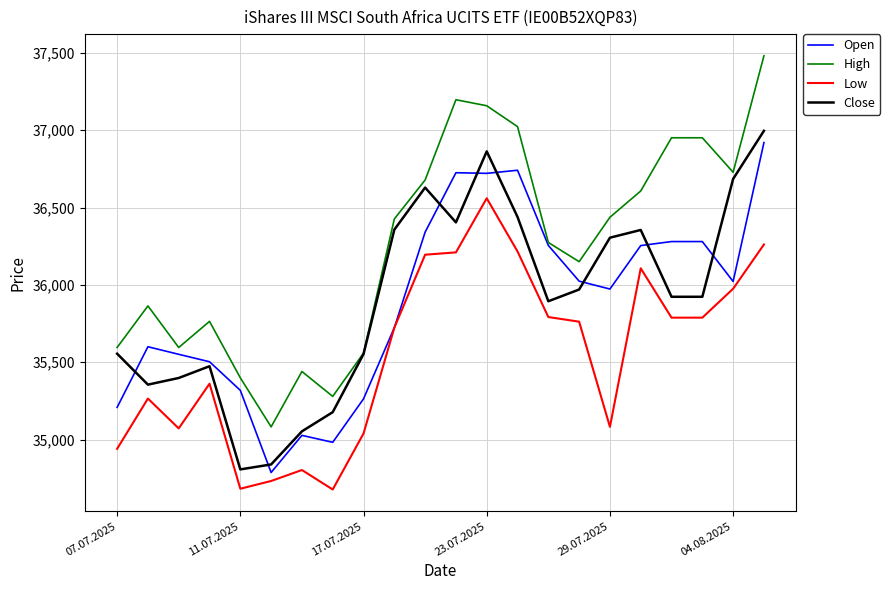

Which series has the largest total across all categories?

High